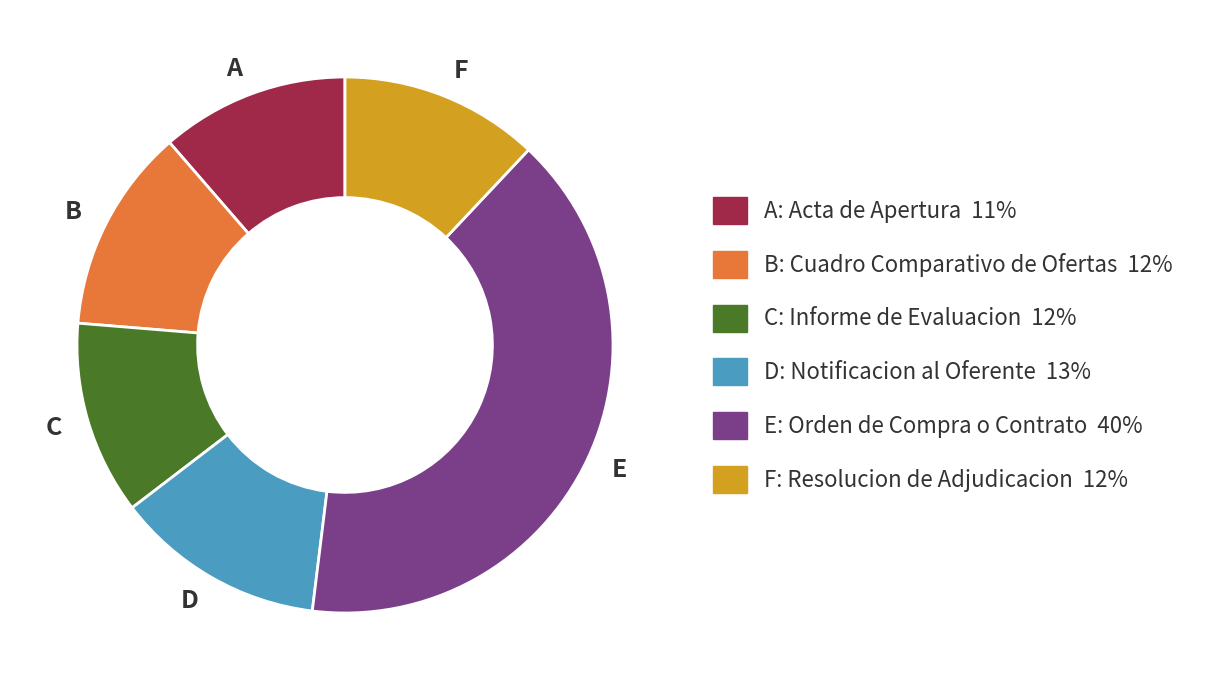

Which has a higher value, B or A?

B